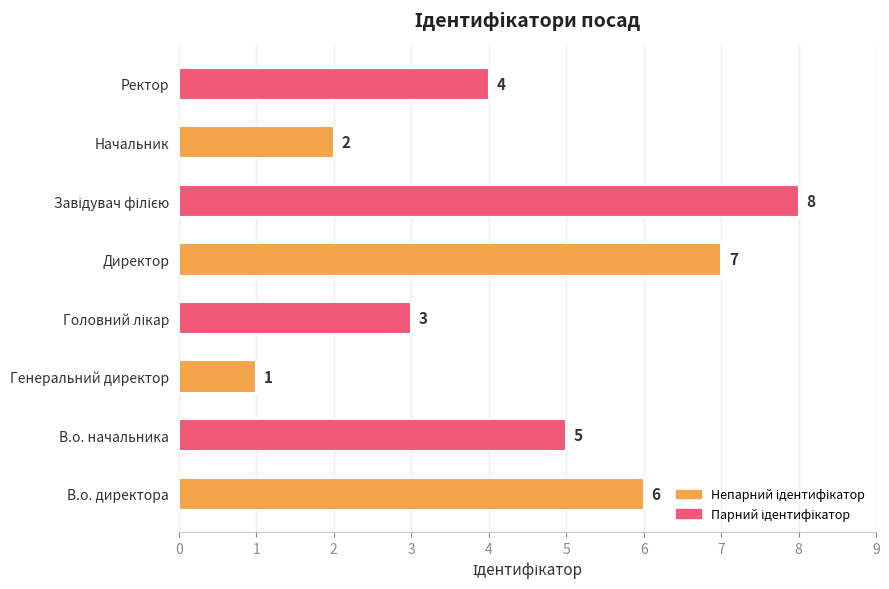

What is the difference between the second highest and second lowest values?

5